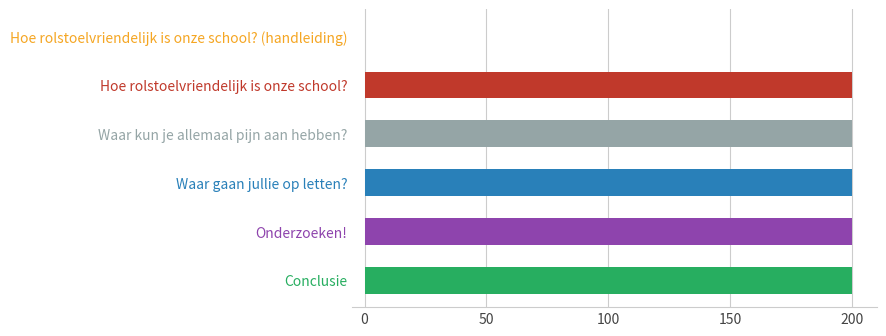

Is it true that the value at Onderzoeken! is 334.1?

False